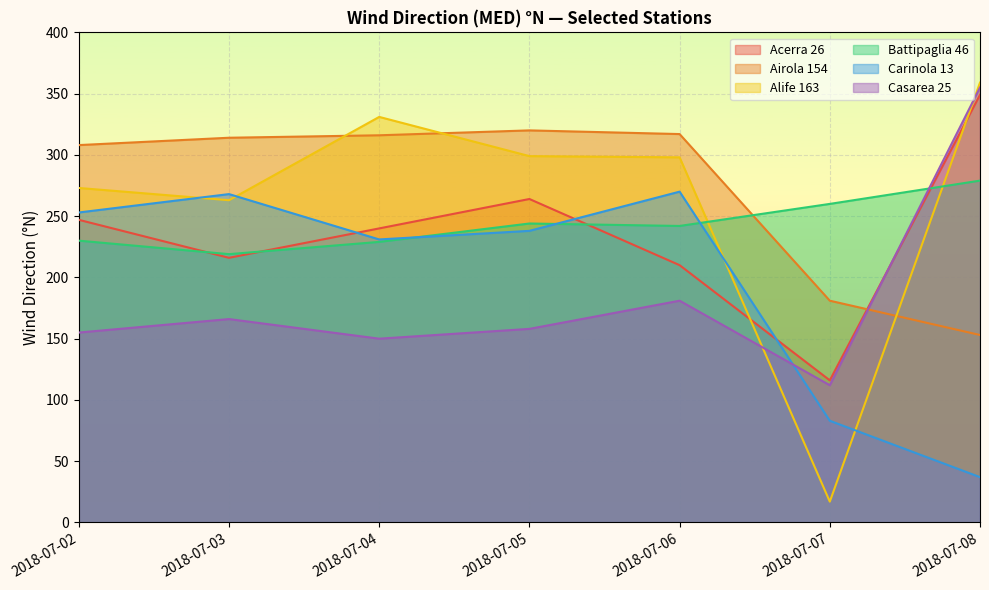

Is it true that Carinola 13 equals 110 at 2018-07-03?

False